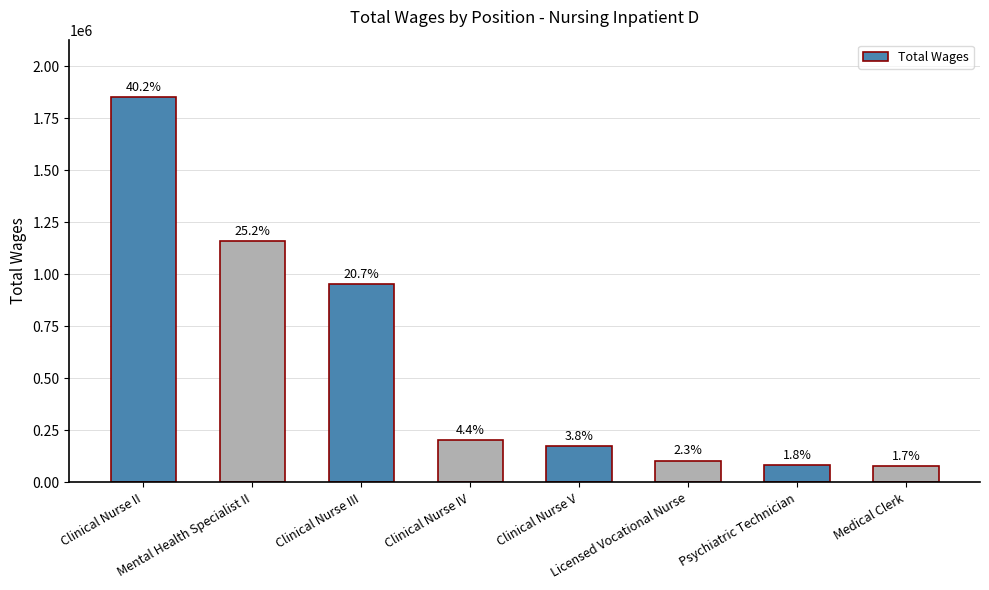

Which category has the highest value across all series?

Clinical Nurse II